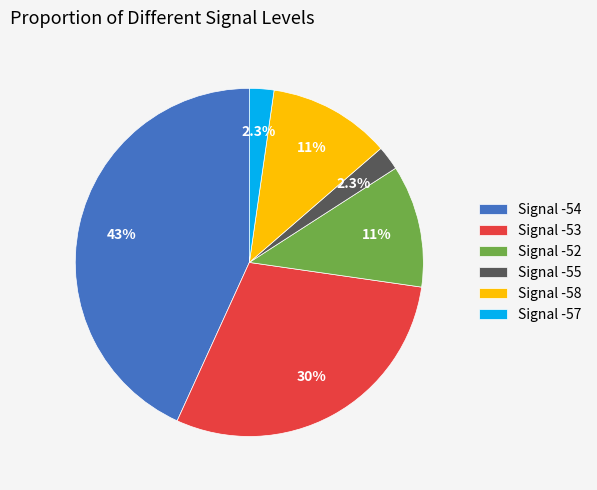

What percentage do Signal -54 and Signal -57 together represent?

45.5%